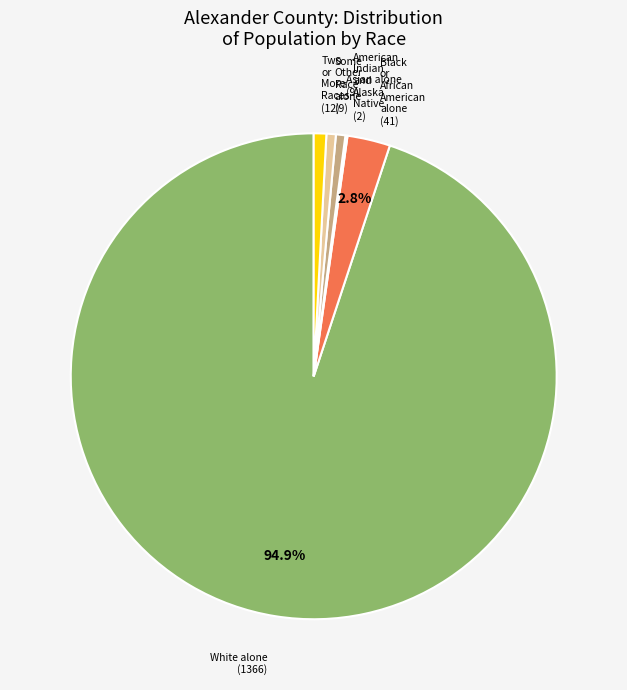

Is there a majority slice in this chart?

Yes